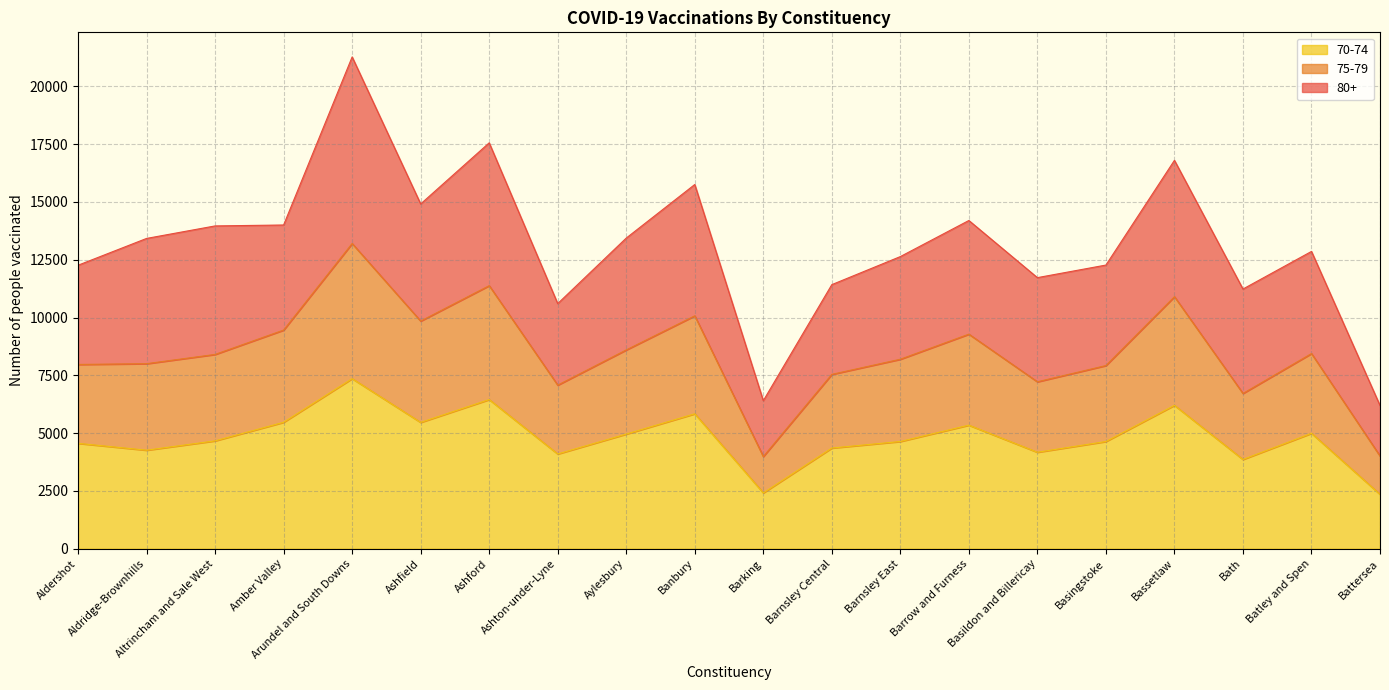

What is the difference between the maximum and second lowest values in the 70-74 series?

4943